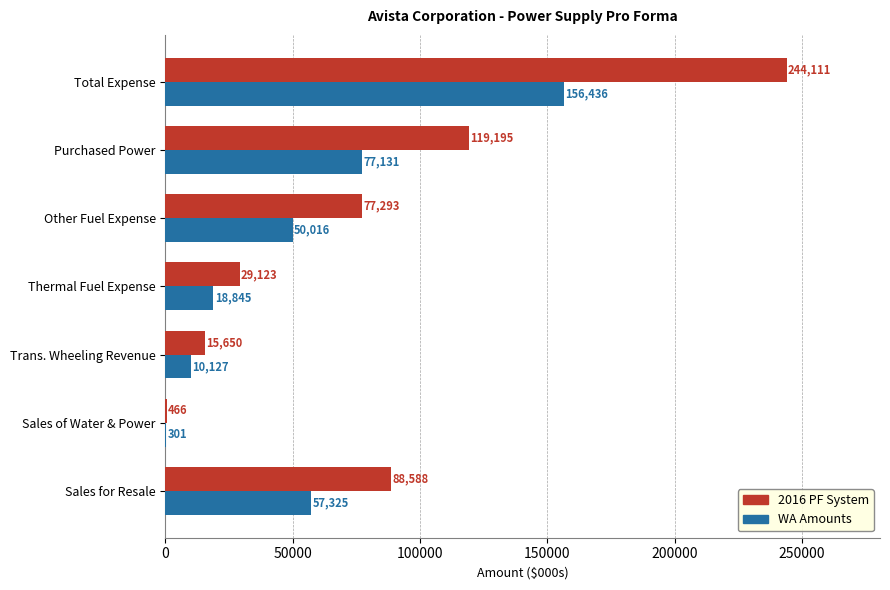

What are all the series names shown in the legend?

2016 PF System, WA Amounts